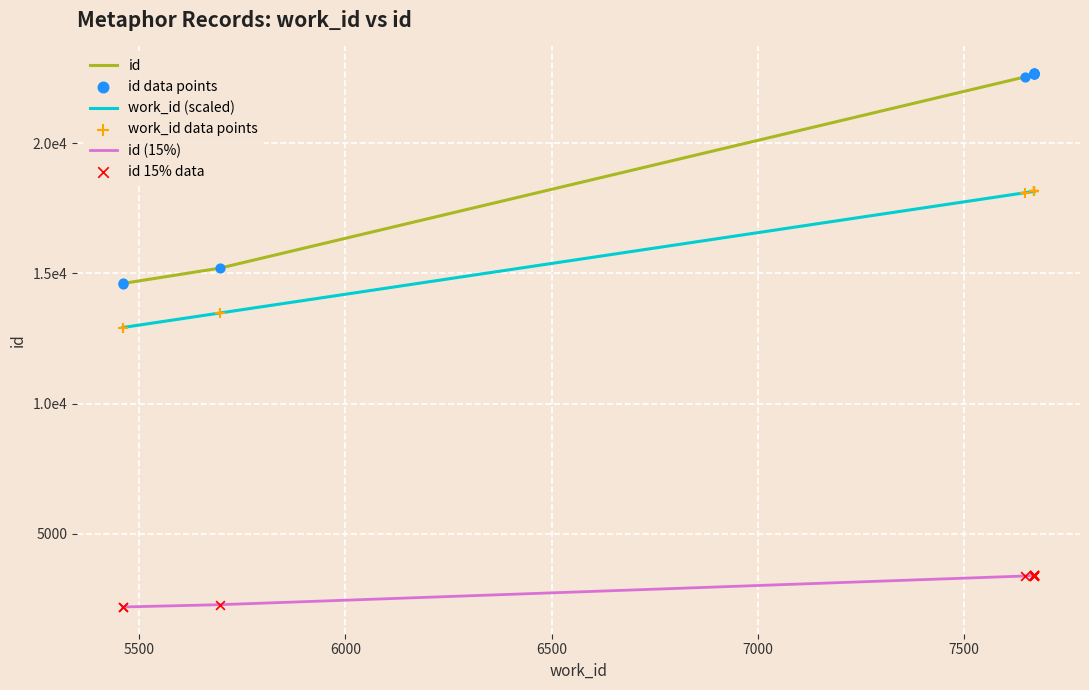

Is the value of id 15% data at 8 greater than the value of work_id (scaled) at 6500?

No